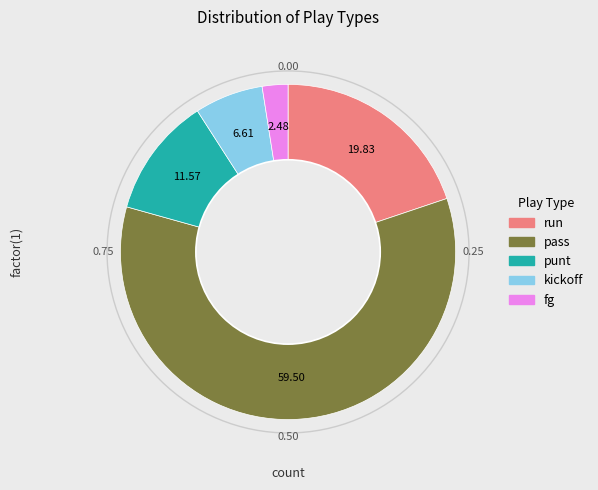

The run slice represents 20% of the pie. True or false?

True